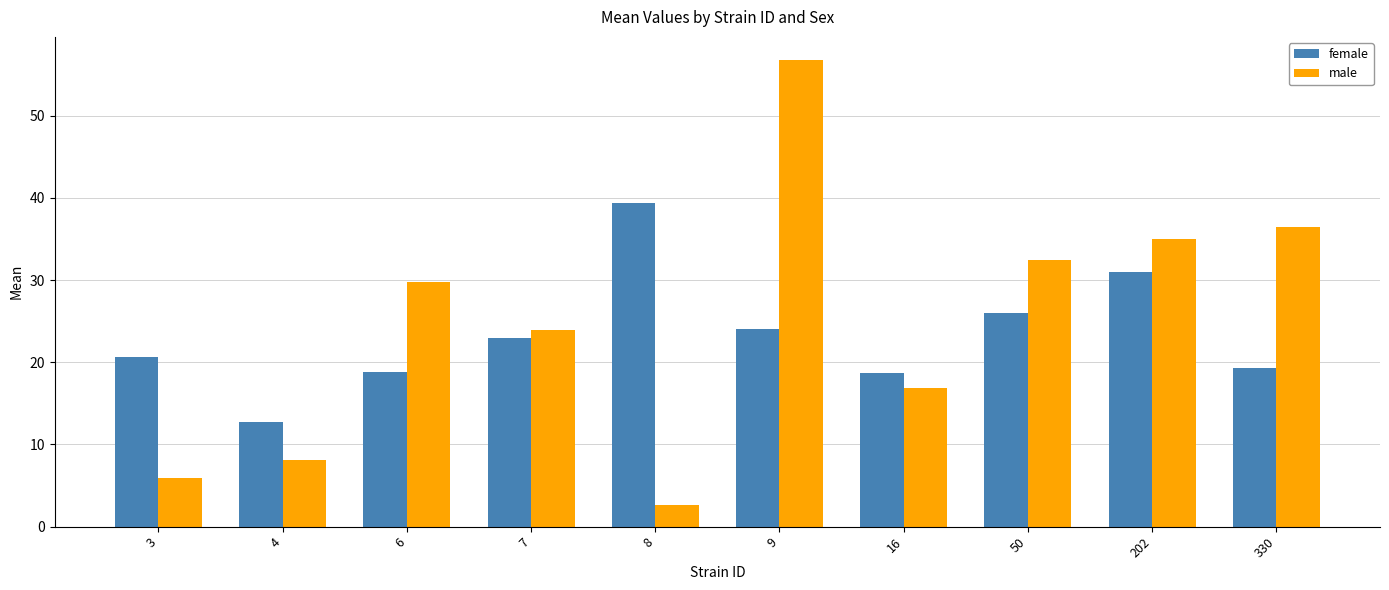

What are all the series names shown in the legend?

female, male